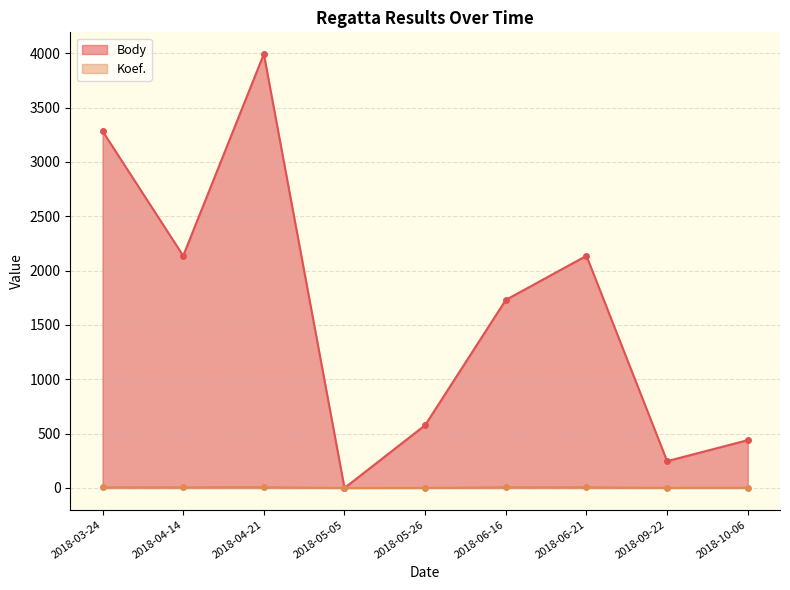

What is the sum of all Body values?

14542